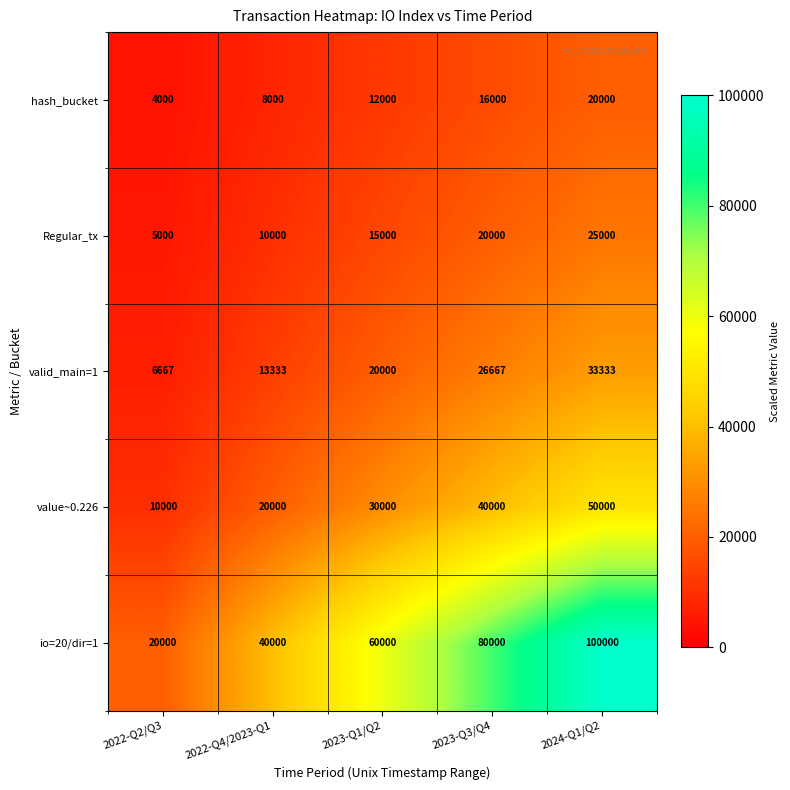

How many series are shown in this chart?

5